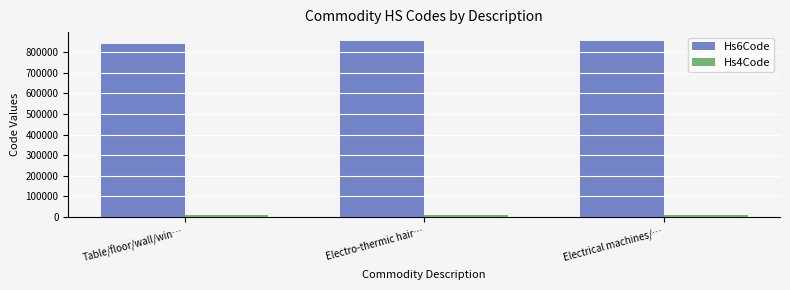

How many groups of bars are there?

3